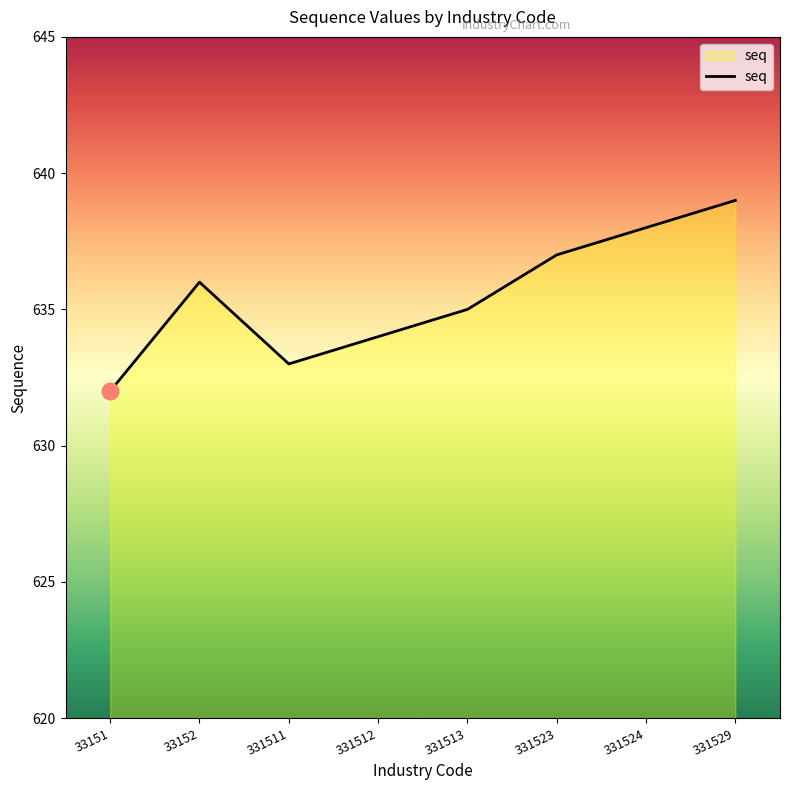

Reading right to left, list all the values displayed in this chart.

639	638	637	635	634	633	636	632